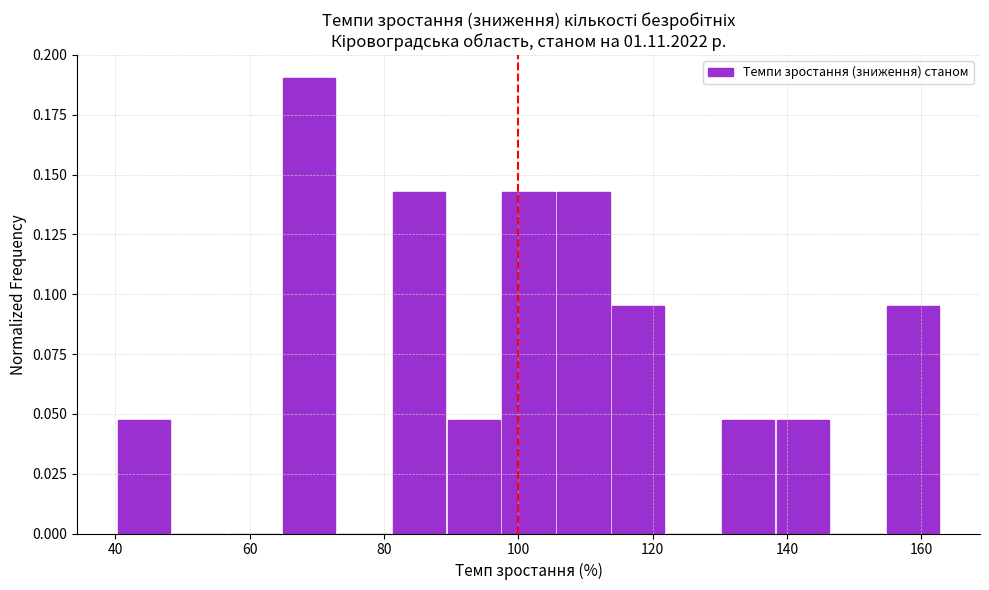

Reading left to right, list every bar in this chart as the range it spans on the x-axis followed by its height. Neither the bar edges nor the heights are printed on the chart, so give them approximately, as read against the axes.

40 to 48: 0.050
48 to 56: 0
56 to 64: 0
64 to 74: 0.190
74 to 82: 0
82 to 90: 0.145
90 to 98: 0.050
98 to 106: 0.145
106 to 114: 0.145
114 to 122: 0.095
122 to 130: 0
130 to 138: 0.050
138 to 146: 0.050
146 to 154: 0
154 to 164: 0.095